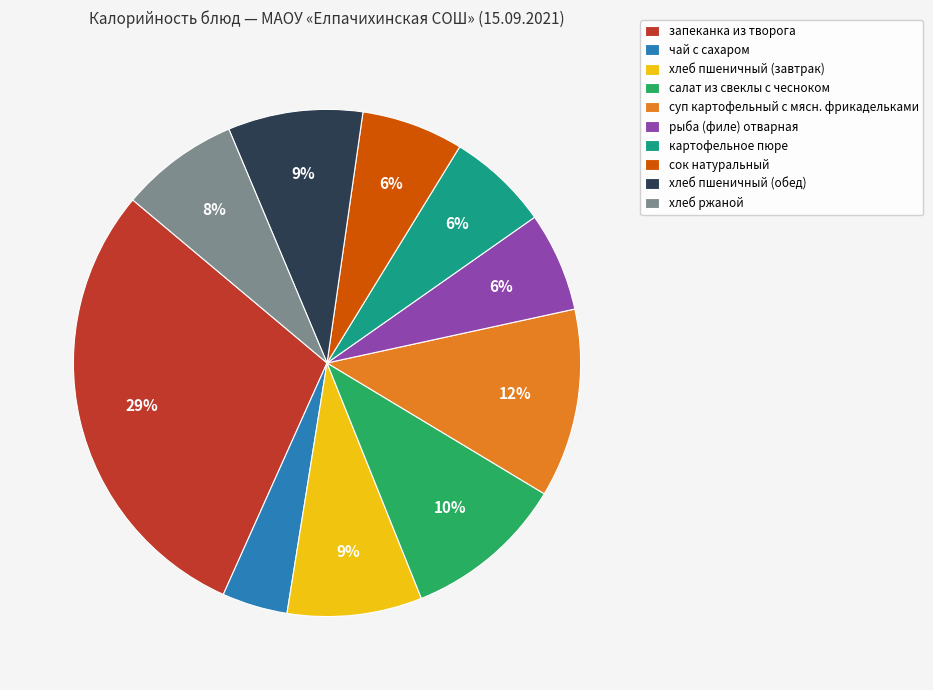

True or false: картофельное пюре accounts for 6% of the total.

True